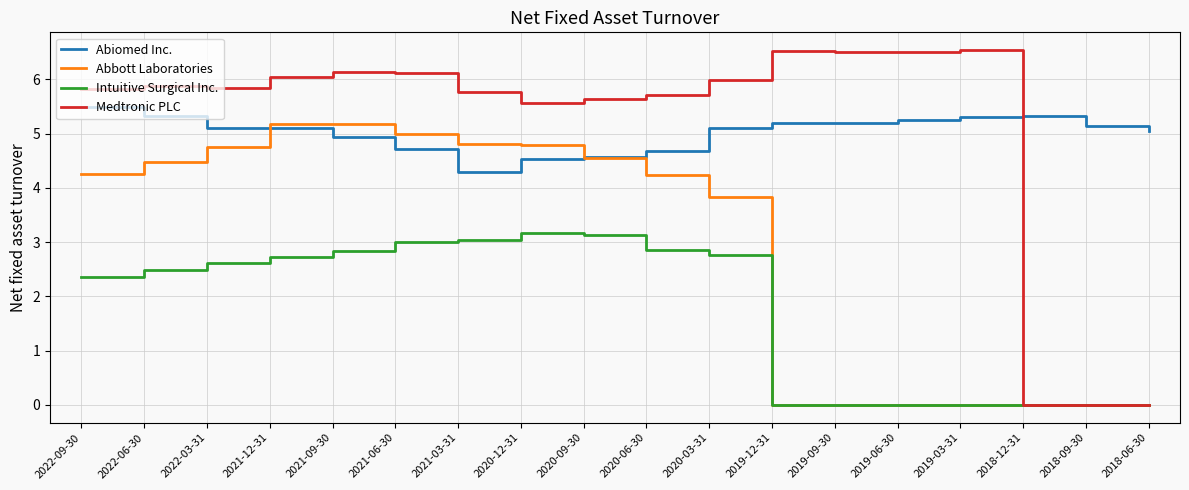

After their last crossing, which series has the higher values: Abiomed Inc. or Abbott Laboratories?

Abiomed Inc.